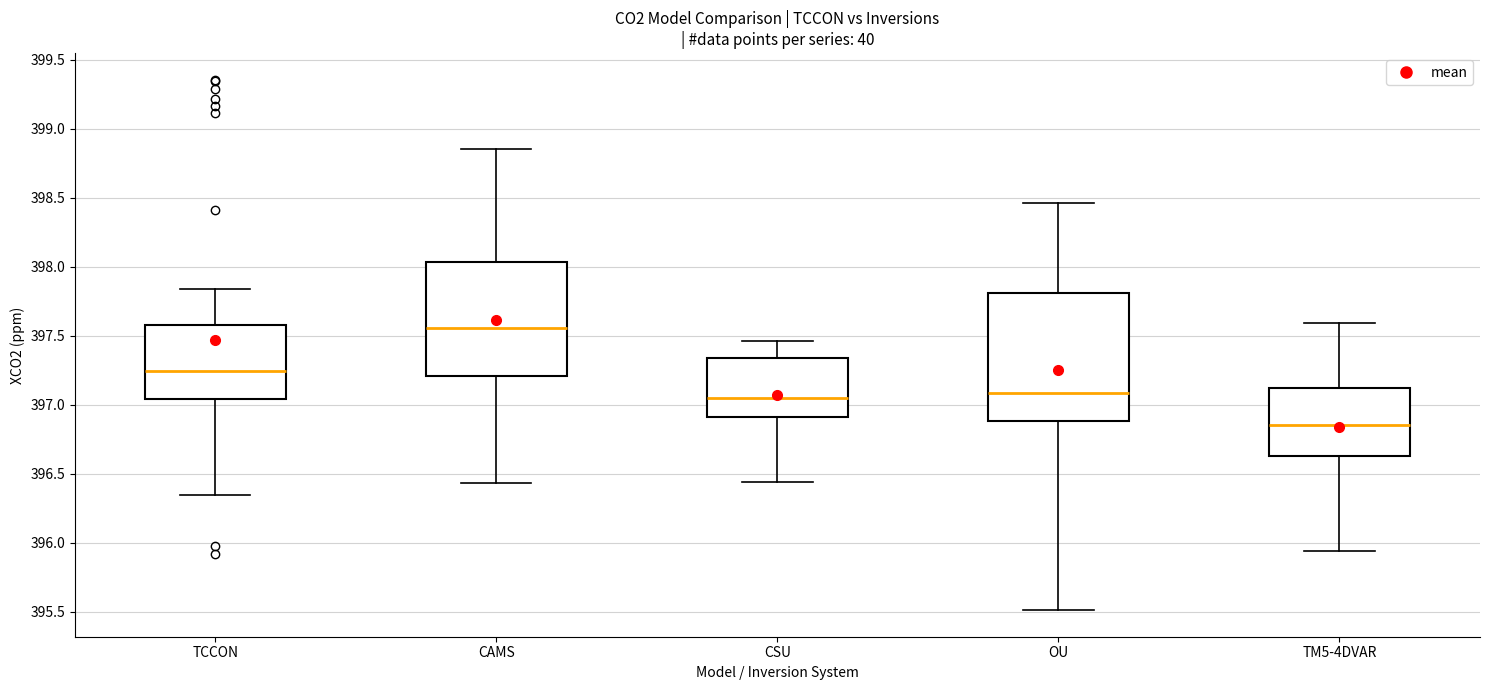

Reading left to right, read every box against the y-axis: the position of its median line, the range the box covers, and the ends of its whiskers. The values are not printed on the chart, so give them approximately, as read against the axis.

TCCON: median 397.25, box 397.05 to 397.60, whiskers 396.35 to 397.85
CAMS: median 397.55, box 397.20 to 398.05, whiskers 396.45 to 398.85
CSU: median 397.05, box 396.90 to 397.35, whiskers 396.45 to 397.45
OU: median 397.10, box 396.90 to 397.80, whiskers 395.50 to 398.45
TM5-4DVAR: median 396.85, box 396.65 to 397.10, whiskers 395.95 to 397.60